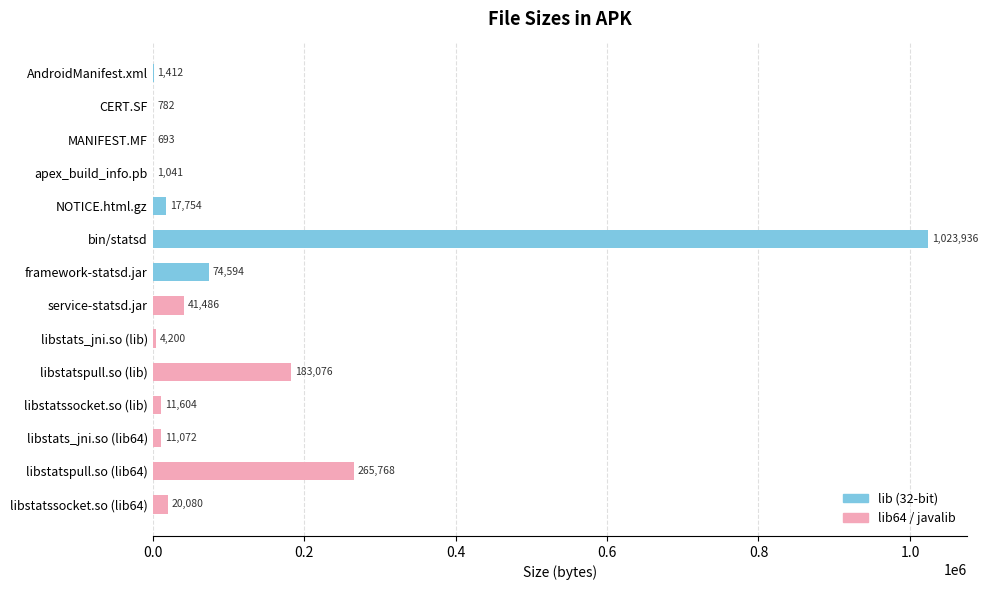

Reading right to left, transcribe all the data shown in this chart.

lib (32-bit): 74594	1023936	17754	1041	693	782	1412
lib64 / javalib: 20080	265768	11072	11604	183076	4200	41486